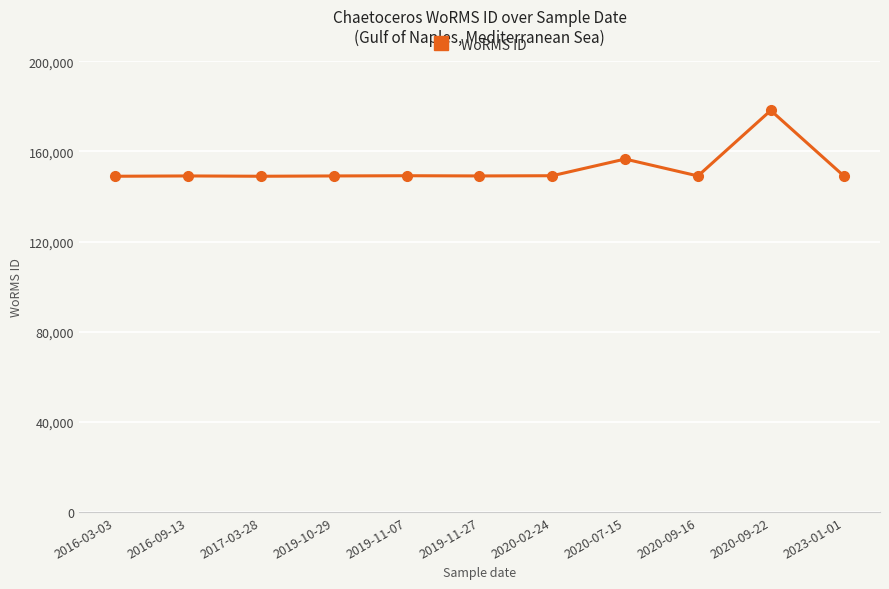

True or false: there are more than 1 points higher than both neighbors.

True